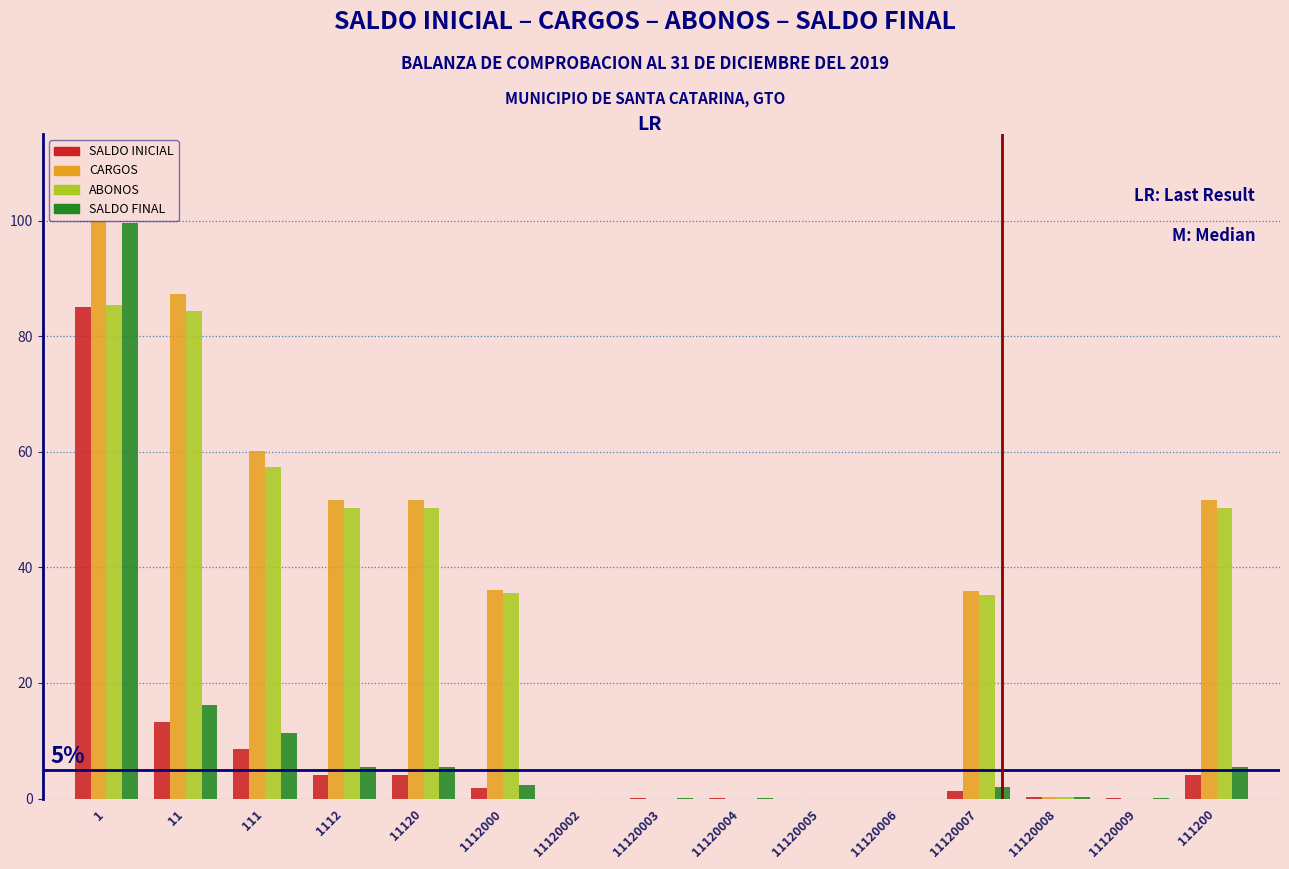

Is the value of SALDO INICIAL at 111200 greater than the value of CARGOS at 1112?

No